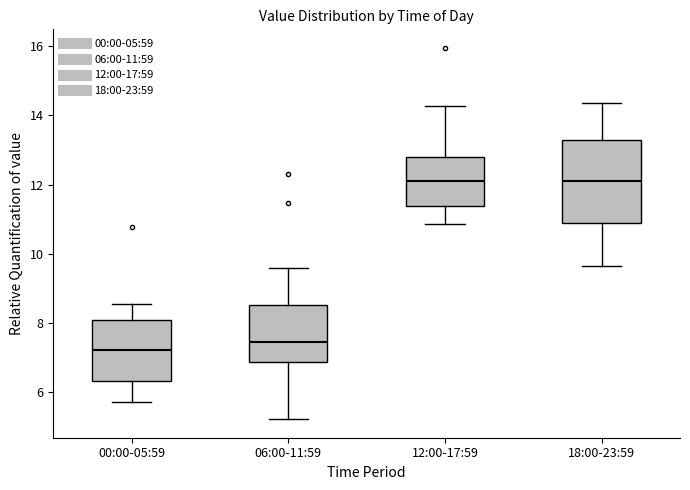

Where does the upper whisker of the box for 00:00-05:59 end on the y-axis? The values are not printed on the chart, so give them approximately, as read against the axis.

8.6